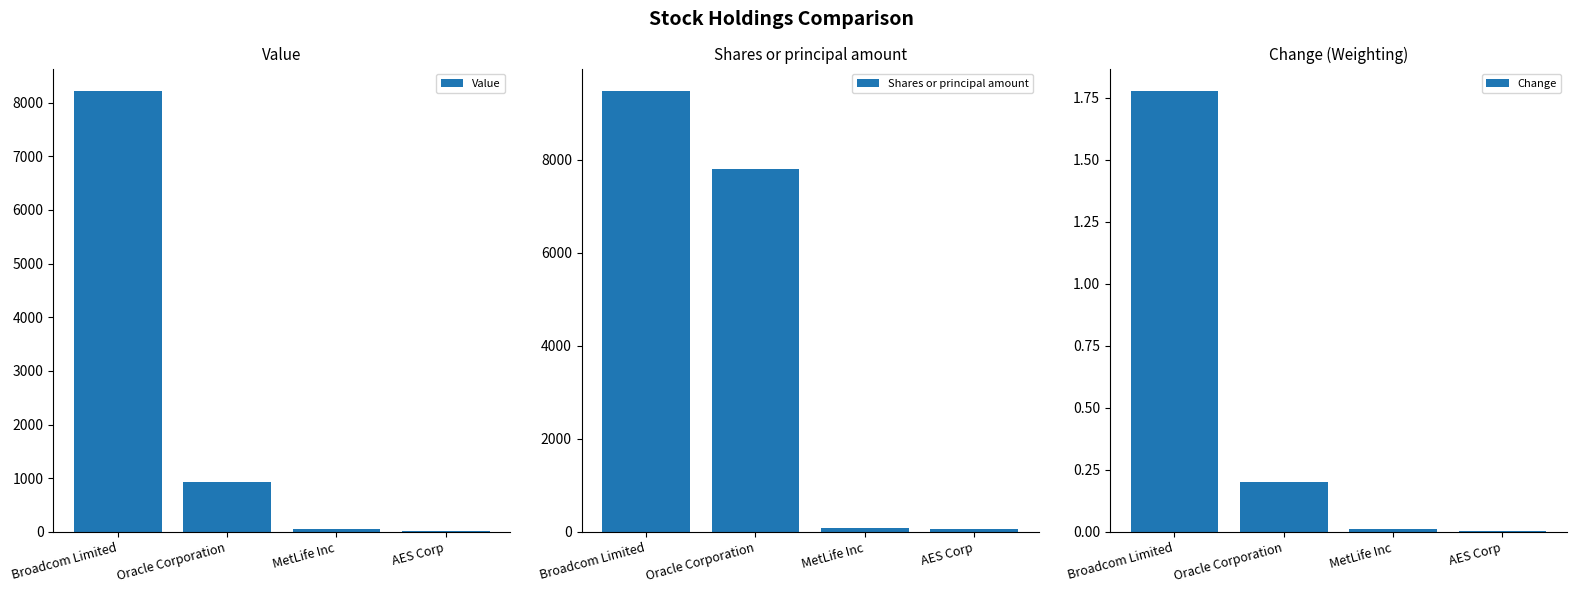

What is the difference between the highest and lowest values at MetLife Inc?

81.0